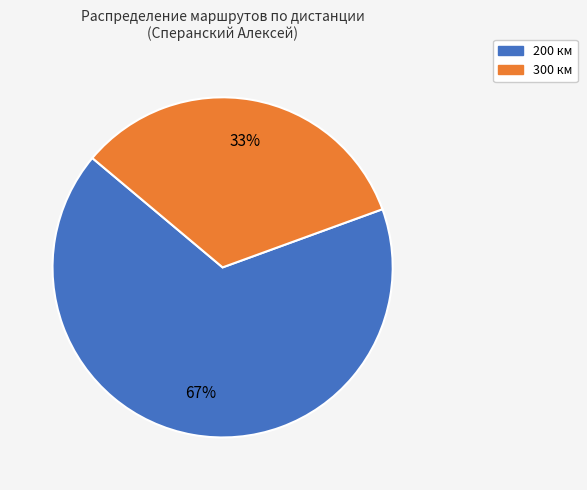

Combined, do 200 км and 300 км account for over 50%?

Yes